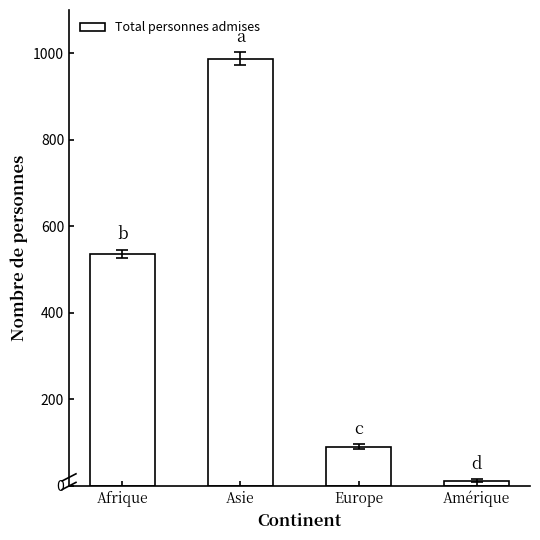

True or false: the data shows 46 at Europe.

False